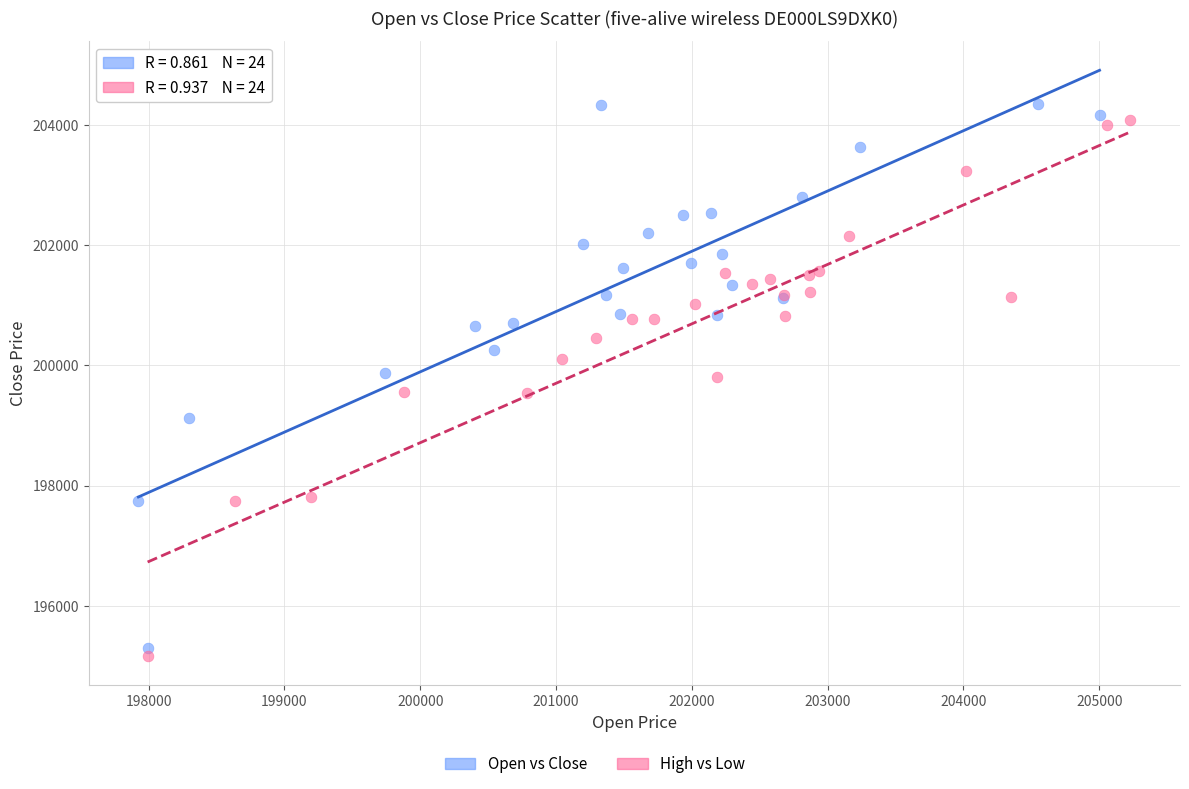

Which series has the widest spread of Y values?

Open vs Close